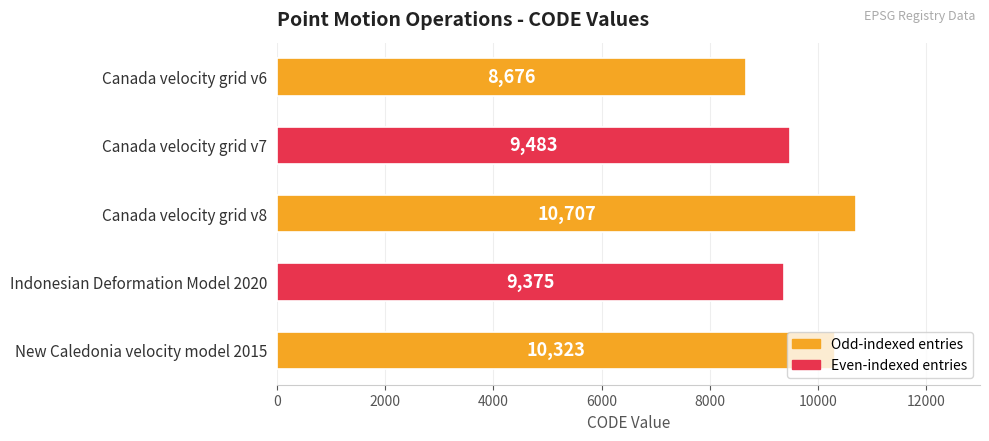

The value at New Caledonia velocity model 2015 is 17626. True or false?

False